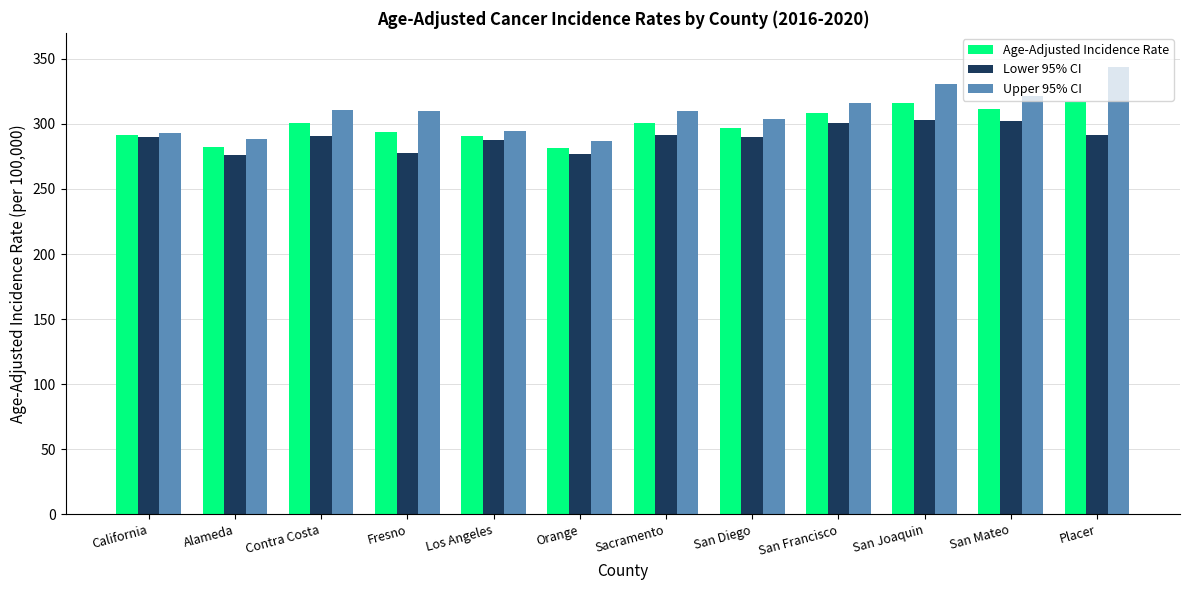

Is it true that Age-Adjusted Incidence Rate equals 291.6 at California?

True